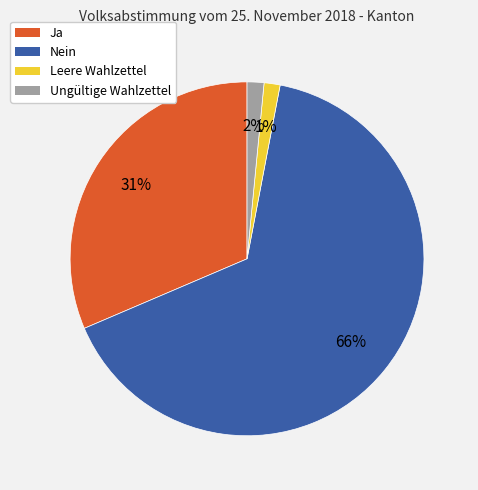

What is the largest slice in the pie chart?

Nein